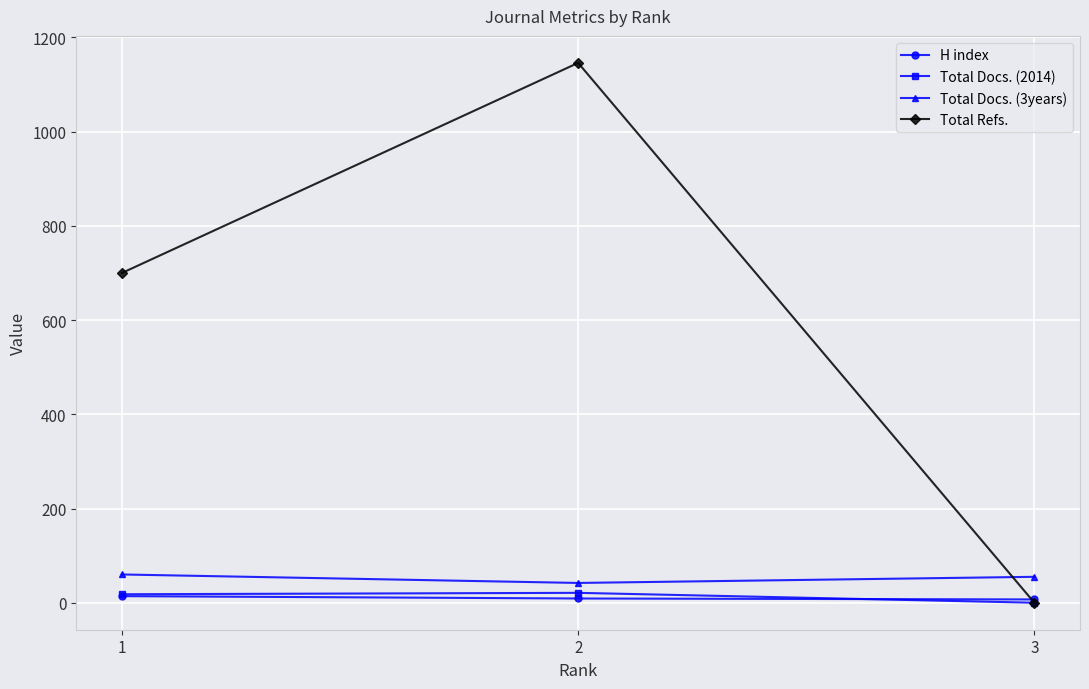

What is the value of the Total Docs. (3years) point at the 3rd from the left?

55